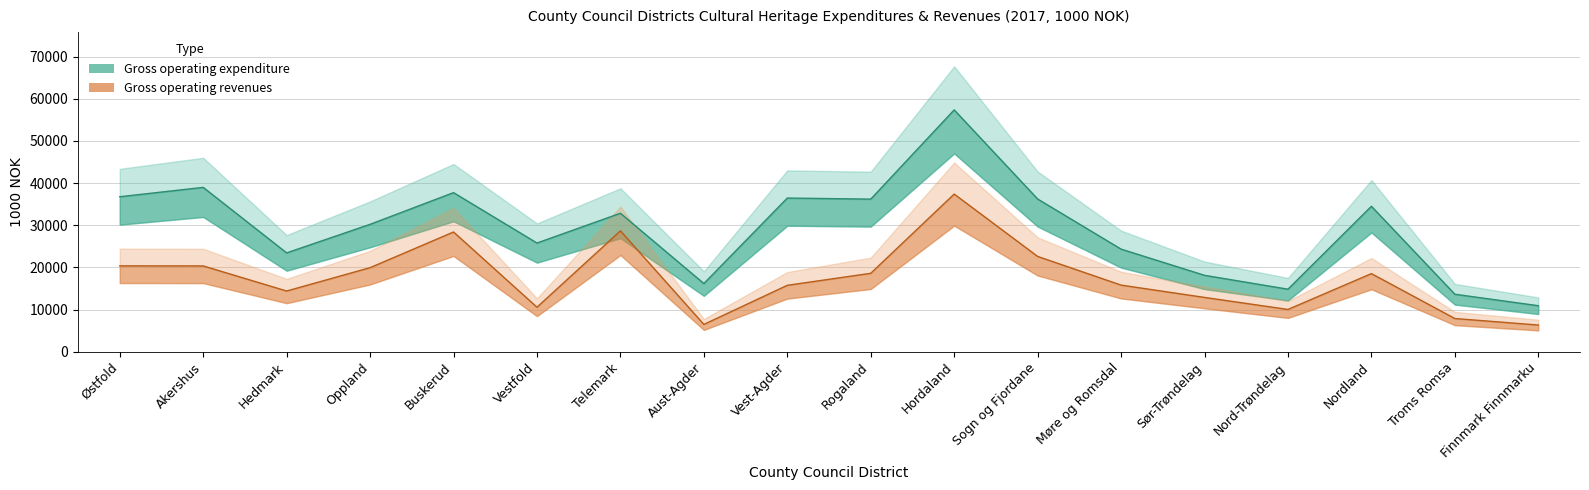

Rank the series at Aust-Agder from highest to lowest value.

Gross operating expenditure, Gross operating revenues